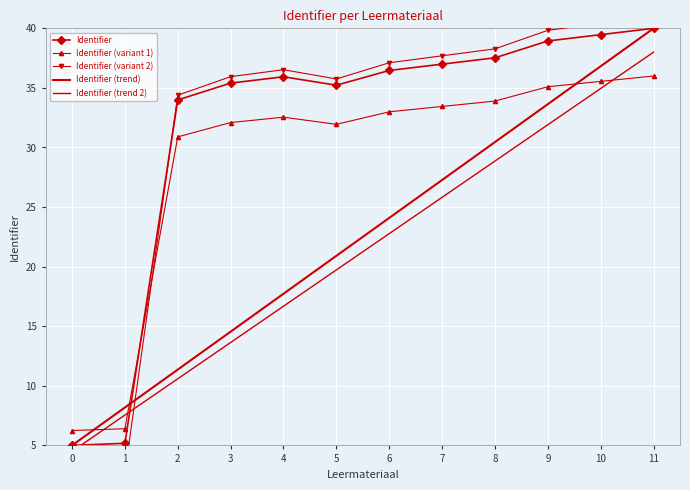

At which category is the sum across all series the highest?

11